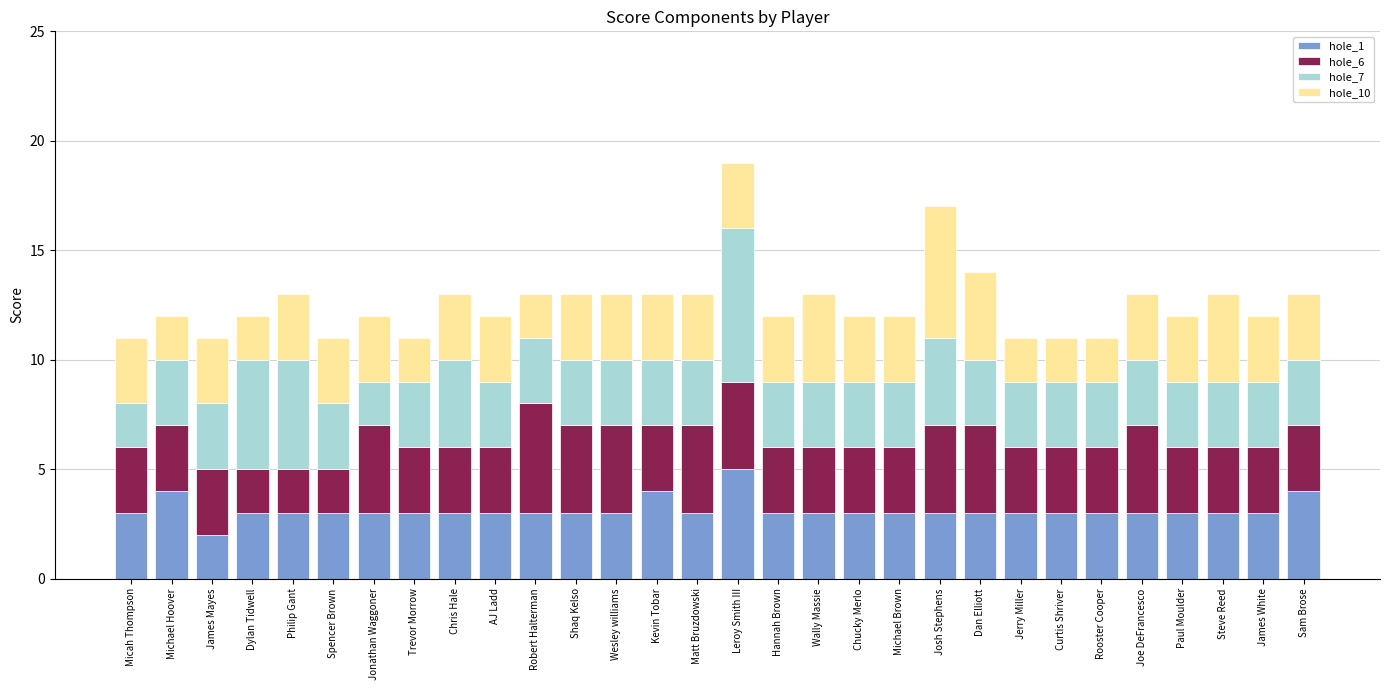

How many bars are there in total?

30